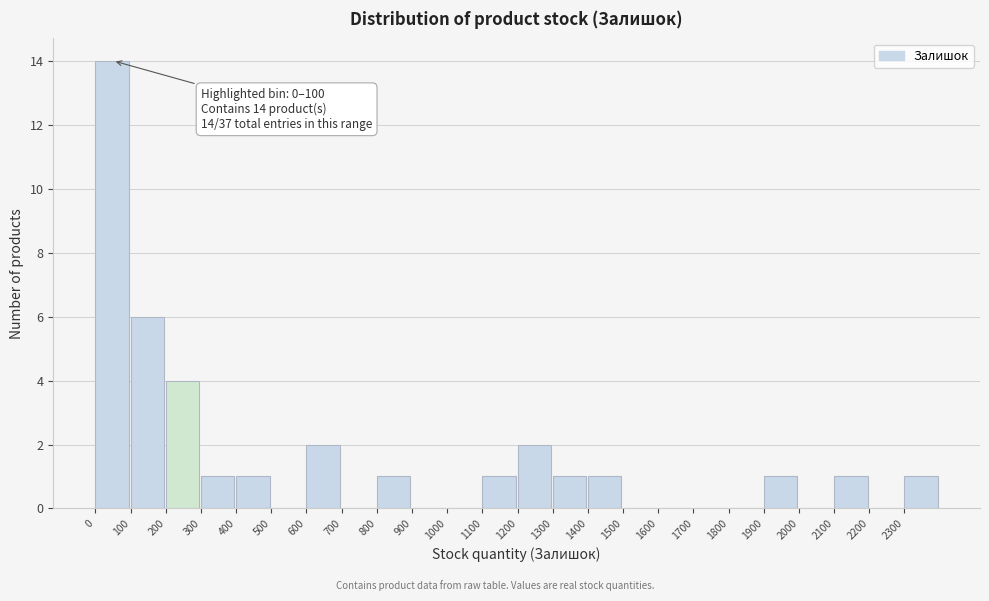

Over which range of the x-axis is the bar tallest?

0 to 100